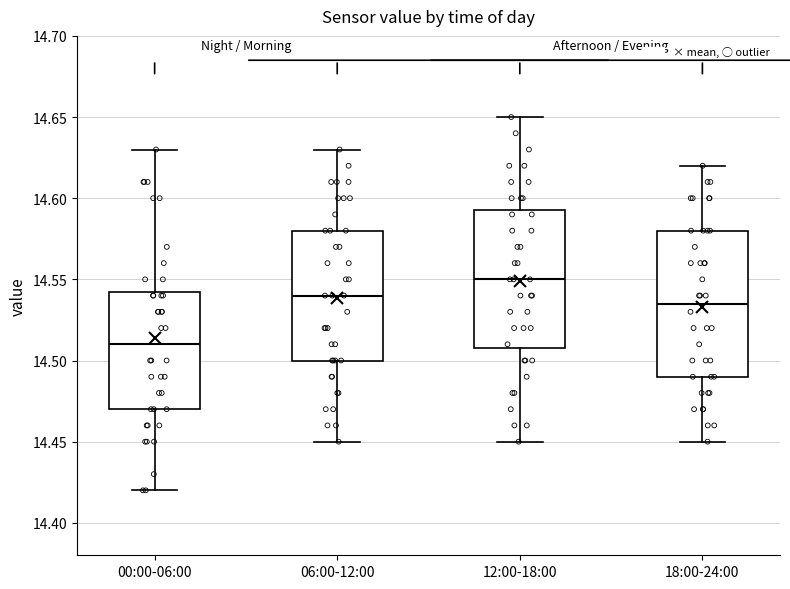

Reading left to right, transcribe this box plot: for each box, give where its median line is, the range the box spans, and where its two whiskers end, as read against the y-axis. The values are not printed on the chart, so give them approximately, as read against the axis.

00:00-06:00: median 14.510, box 14.470 to 14.545, whiskers 14.420 to 14.630
06:00-12:00: median 14.540, box 14.500 to 14.580, whiskers 14.450 to 14.630
12:00-18:00: median 14.550, box 14.510 to 14.595, whiskers 14.450 to 14.650
18:00-24:00: median 14.535, box 14.490 to 14.580, whiskers 14.450 to 14.620